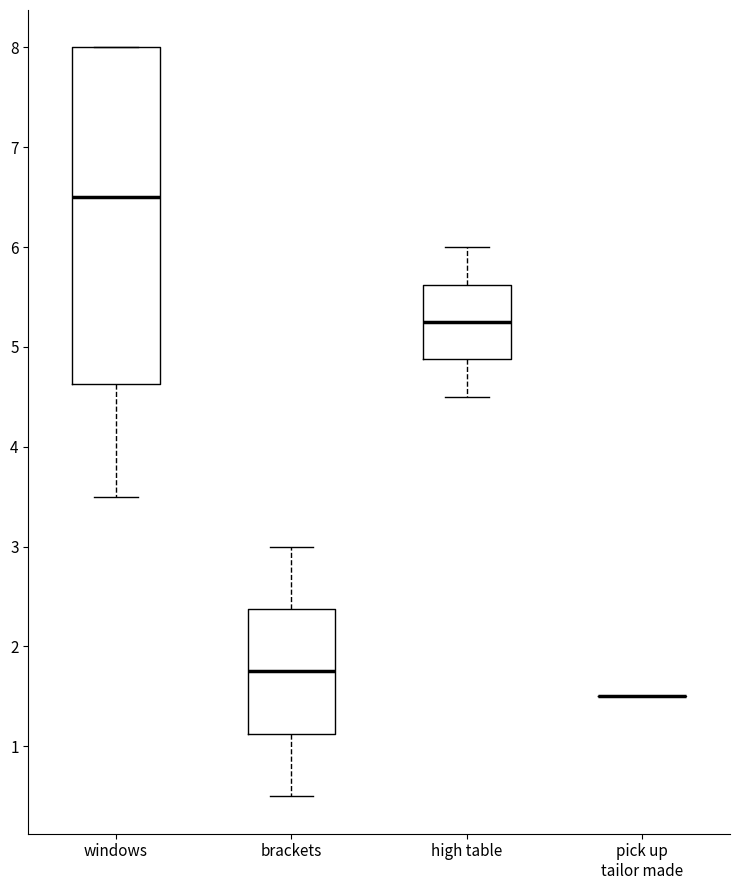

Reading left to right, transcribe this box plot: for each box, give where its median line is, the range the box spans, and where its two whiskers end, as read against the y-axis. The values are not printed on the chart, so give them approximately, as read against the axis.

windows: median 6.5, box 4.6 to 8.0, whiskers 3.5 to 8.0
brackets: median 1.8, box 1.1 to 2.4, whiskers 0.5 to 3.0
high table: median 5.3, box 4.9 to 5.6, whiskers 4.5 to 6.0
pick up tailor made: box collapsed to a line at 1.5, whiskers 1.5 to 1.5